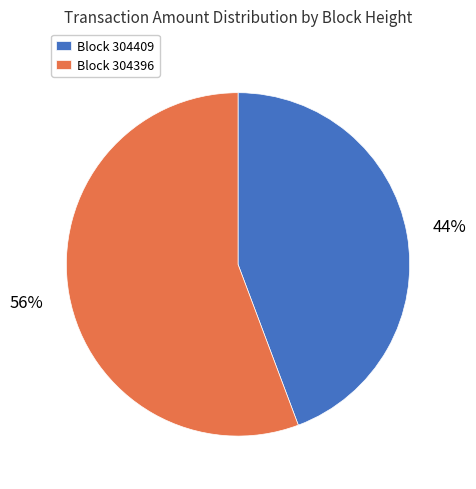

Which slice is the largest?

Block 304396